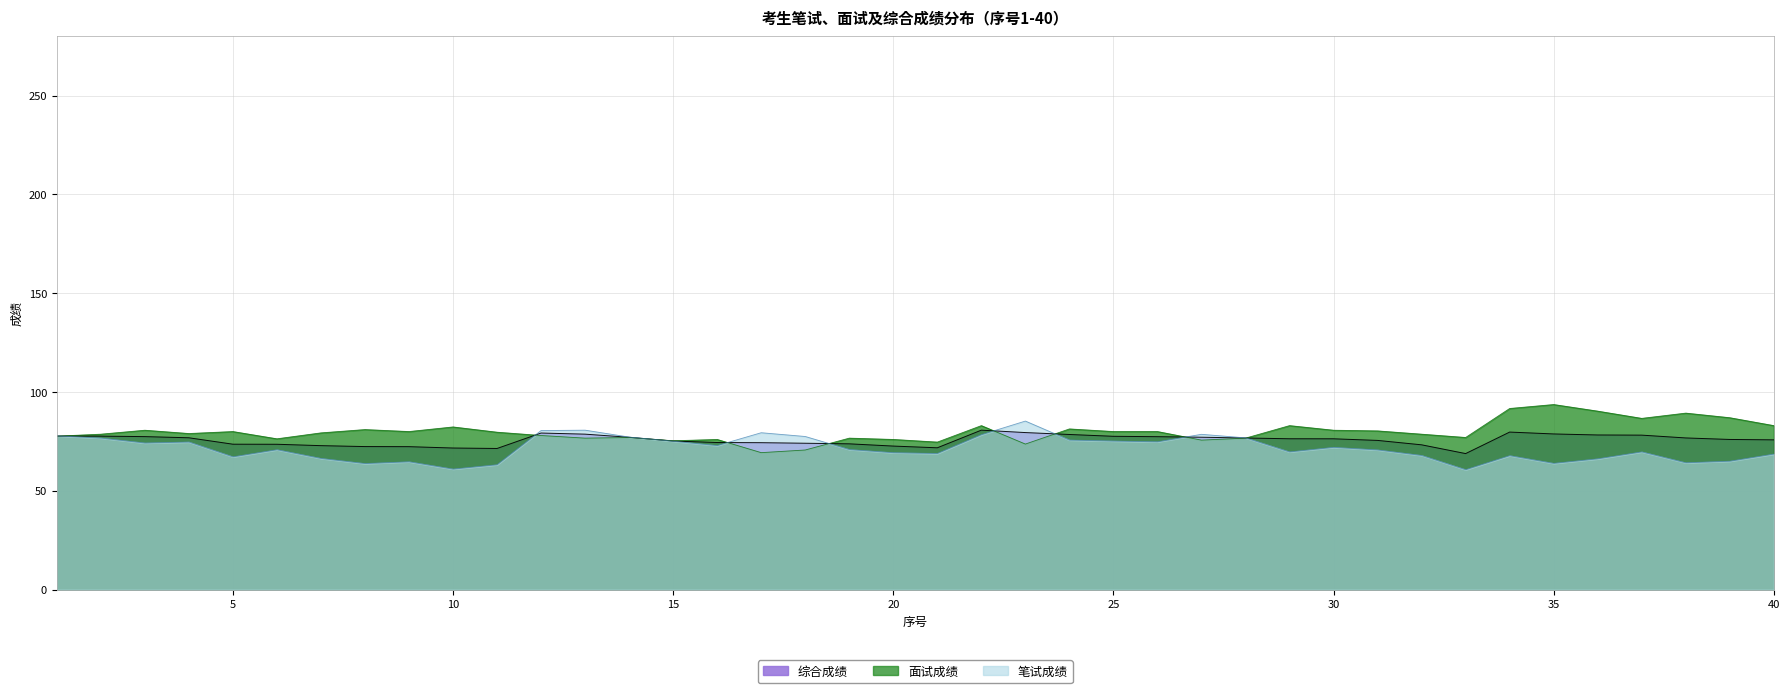

True or false: 面试成绩 has a value of 83.0 at 22.

True